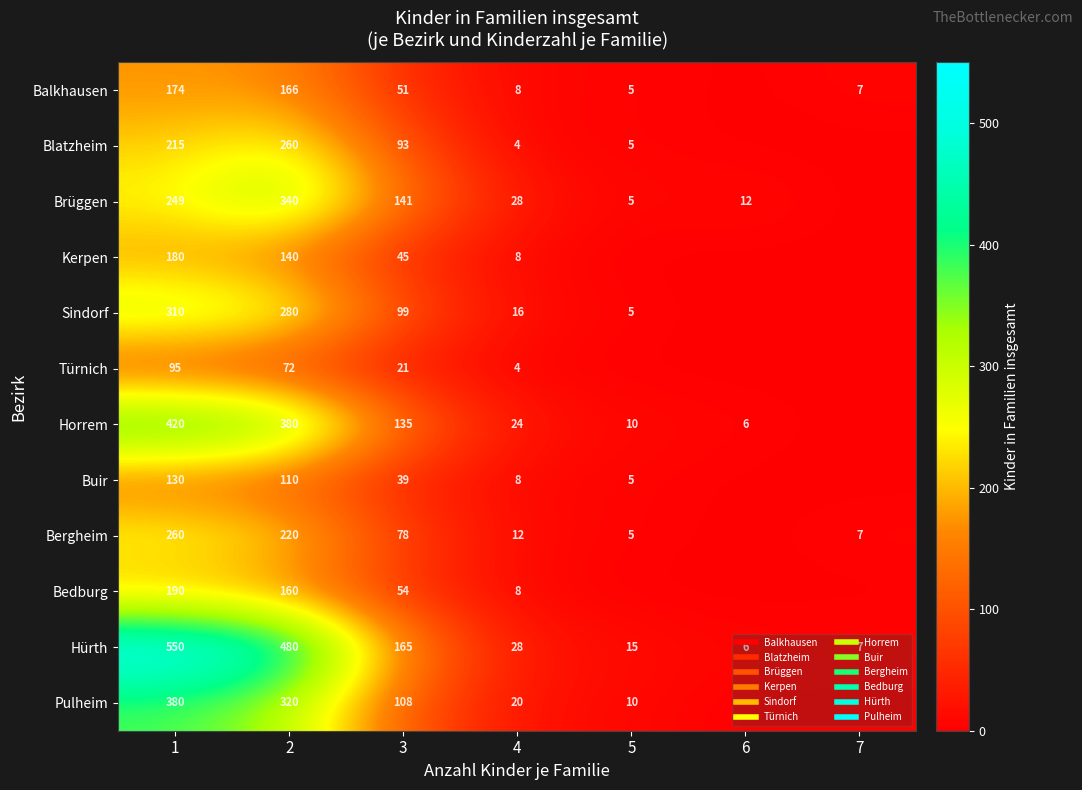

At how many categories does at least one series exceed 467?

2